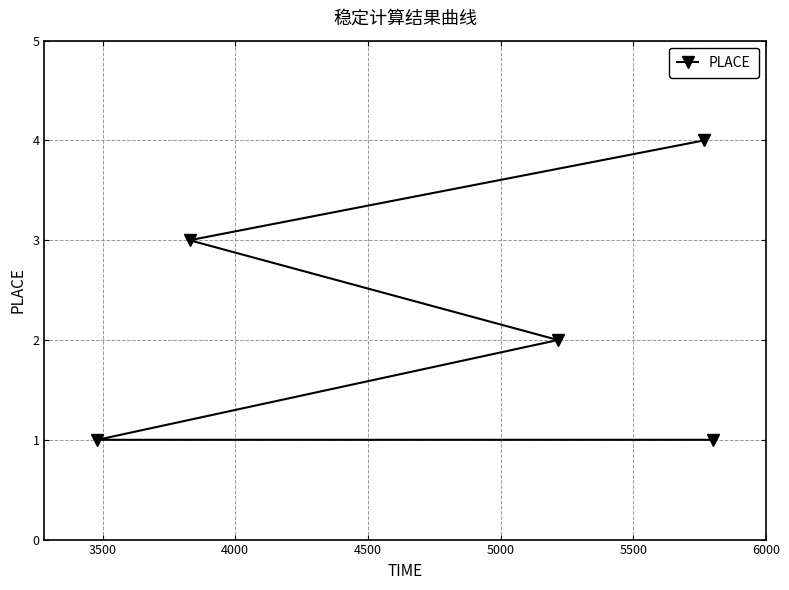

What is the value of the 3rd point from the left?

2